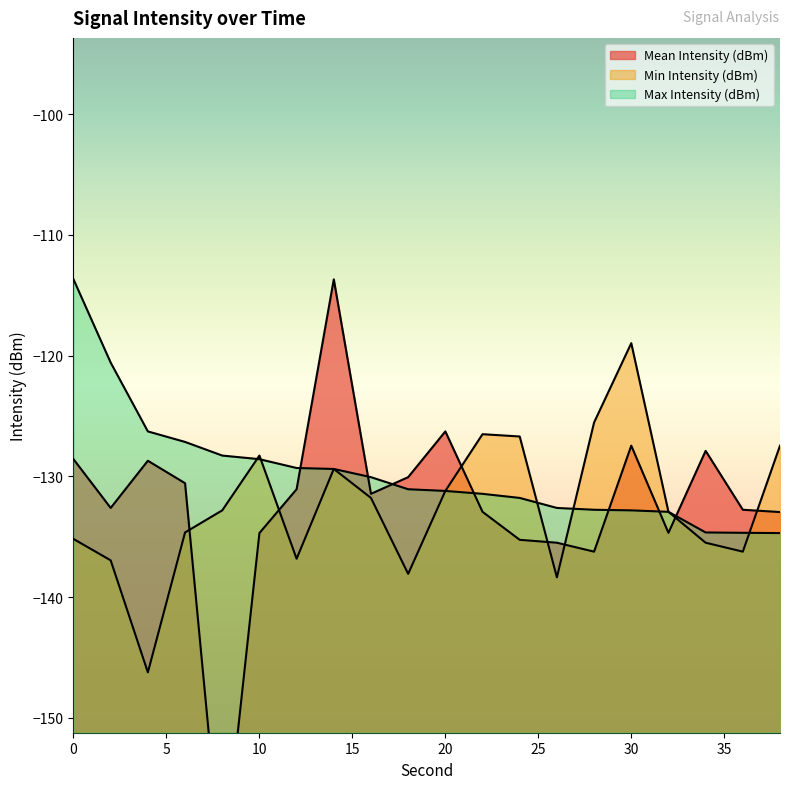

Reading left to right, what are all the values shown in this chart?

Mean Intensity (dBm): 0=-128.6	2=-132.6	4=-128.7	6=-130.6	8=-163.1	10=-134.7	12=-131.1	14=-113.7	16=-131.4	18=-130.1	20=-126.3	22=-132.9	24=-135.3	26=-135.5	28=-136.2	30=-127.5	32=-134.7	34=-127.9	36=-132.8	38=-133.0
Min Intensity (dBm): 0=-135.2	2=-137.0	4=-146.2	6=-134.7	8=-132.8	10=-128.3	12=-136.8	14=-129.4	16=-131.8	18=-138.1	20=-131.2	22=-126.5	24=-126.7	26=-138.4	28=-125.5	30=-119.0	32=-132.9	34=-135.5	36=-136.2	38=-127.5
Max Intensity (dBm): 0=-113.7	2=-120.6	4=-126.3	6=-127.2	8=-128.3	10=-128.6	12=-129.3	14=-129.4	16=-130.1	18=-131.1	20=-131.2	22=-131.4	24=-131.8	26=-132.6	28=-132.8	30=-132.8	32=-132.9	34=-134.7	36=-134.7	38=-134.7